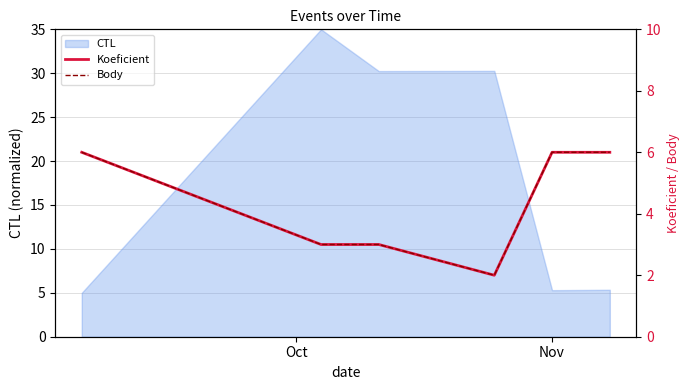

What is the value of the Koeficient point at the 2nd from the left?

3